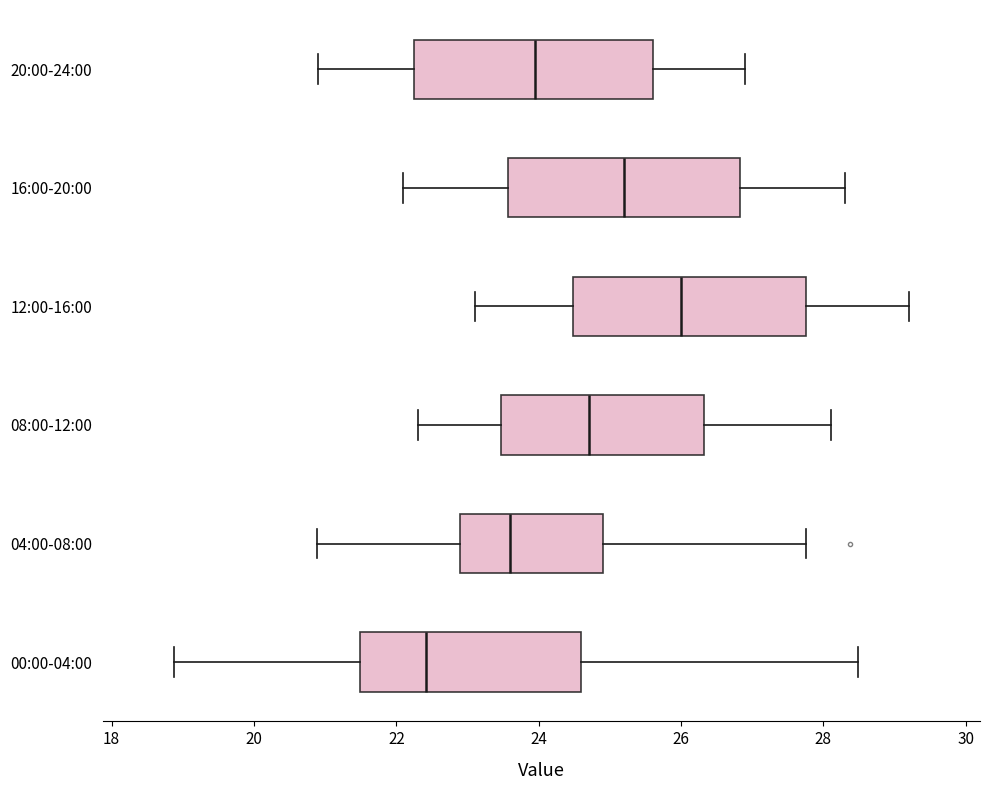

Reading bottom to top, read every box against the x-axis: the position of its median line, the range the box covers, and the ends of its whiskers. The values are not printed on the chart, so give them approximately, as read against the axis.

00:00-04:00: median 22.4, box 21.4 to 24.6, whiskers 18.8 to 28.4
04:00-08:00: median 23.6, box 22.8 to 25.0, whiskers 20.8 to 27.8
08:00-12:00: median 24.8, box 23.4 to 26.4, whiskers 22.4 to 28.2
12:00-16:00: median 26.0, box 24.4 to 27.8, whiskers 23.2 to 29.2
16:00-20:00: median 25.2, box 23.6 to 26.8, whiskers 22.2 to 28.4
20:00-24:00: median 24.0, box 22.2 to 25.6, whiskers 21.0 to 27.0